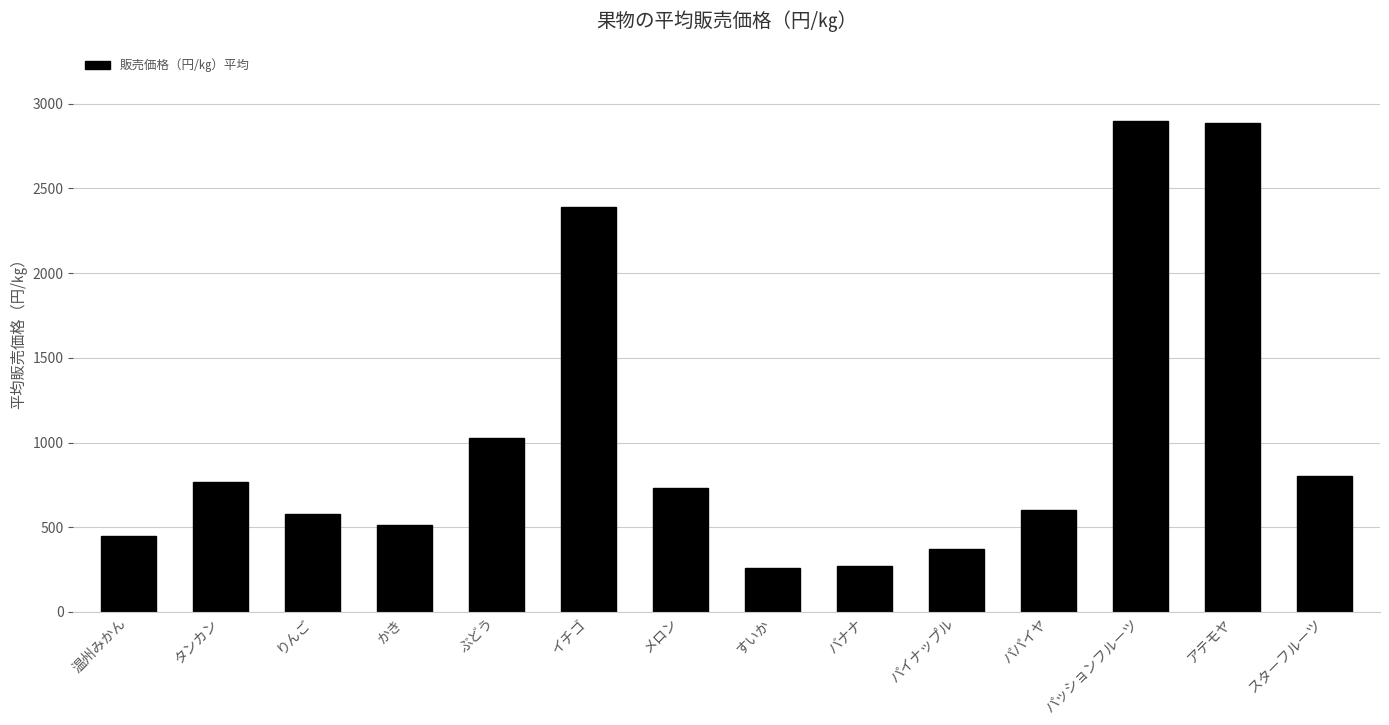

Is it true that the value at アテモヤ is 2883.8?

True